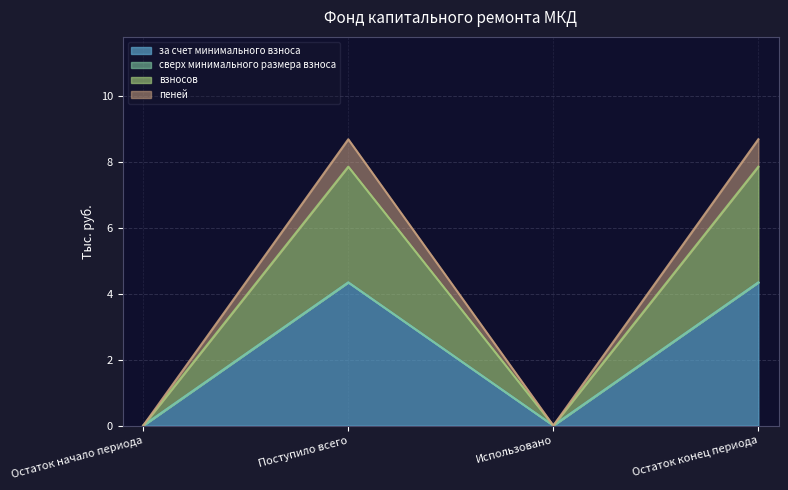

What is the total value across all series at Поступило всего?

8.7